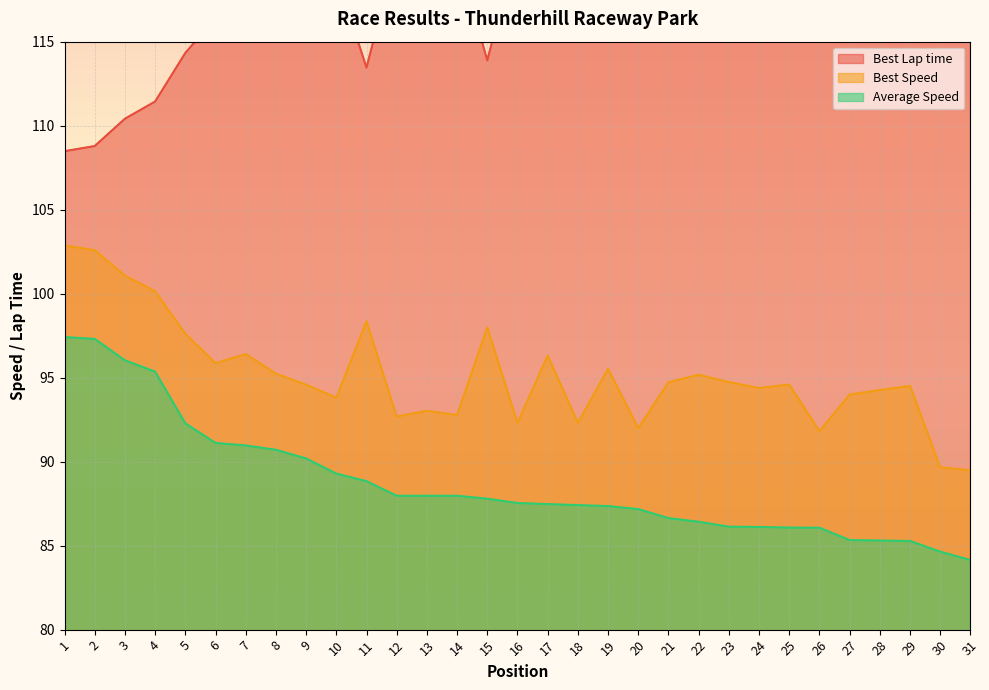

True or false: Average Speed and Best Speed intersect in this chart.

False